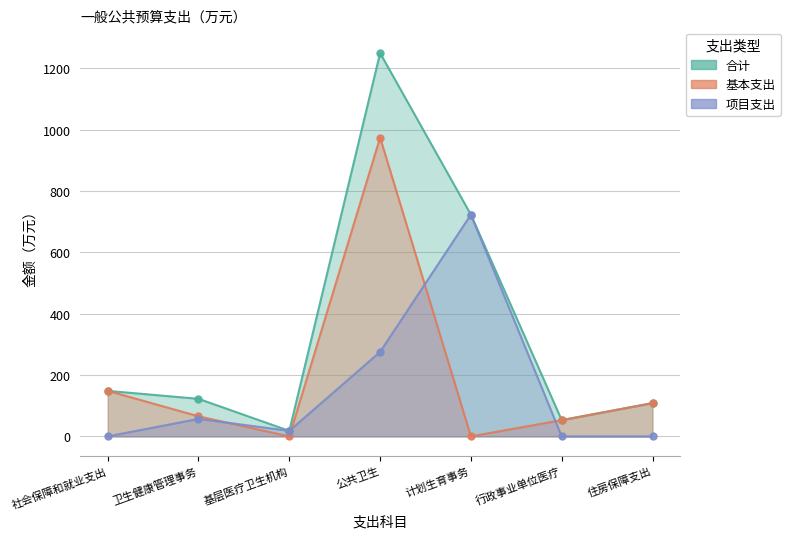

Which series has the widest spread of values?

合计